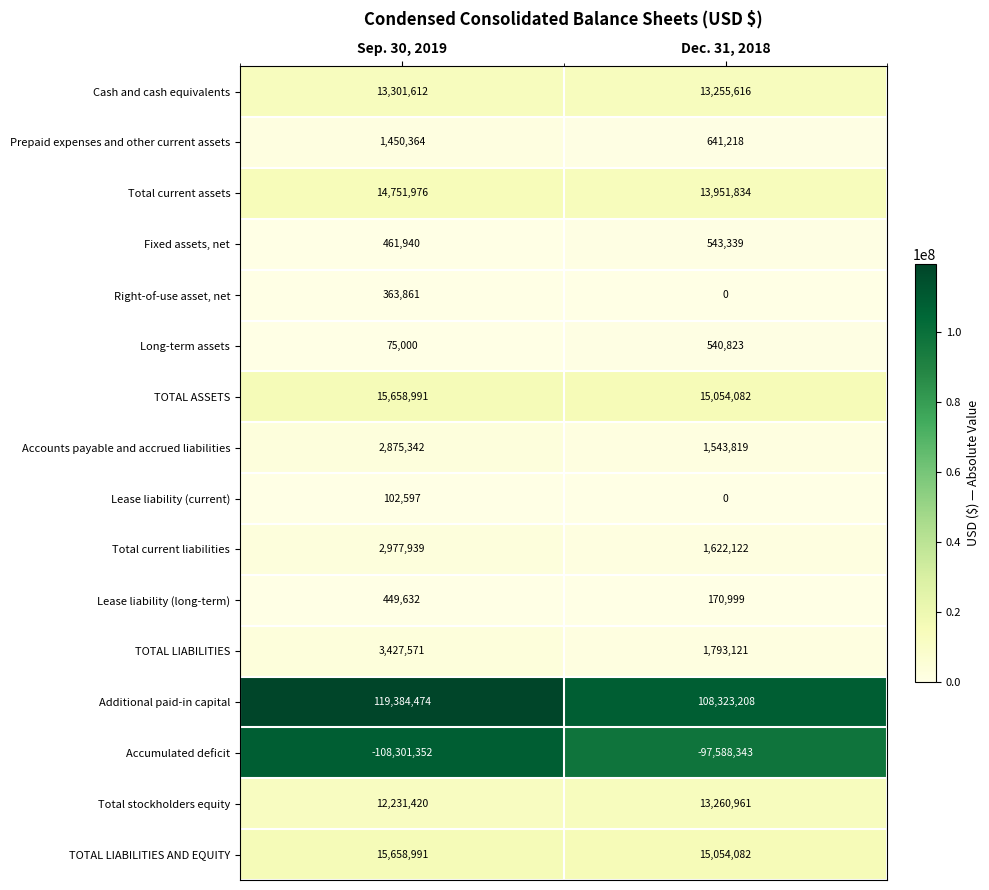

What is the difference between the maximum and minimum values in the TOTAL LIABILITIES series?

1634450